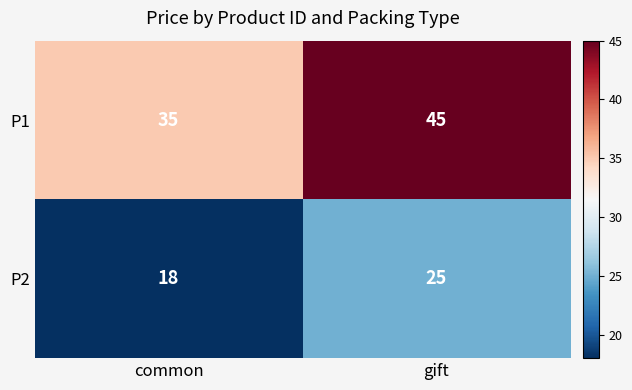

Reading left to right, extract all data points from this chart.

P1: common=35	gift=45
P2: common=18	gift=25